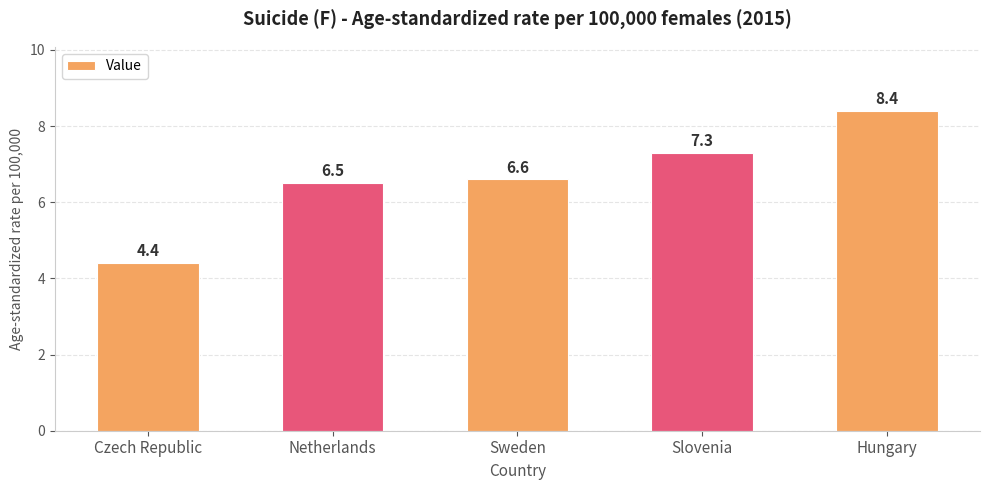

The value at Czech Republic is 6.6. True or false?

False